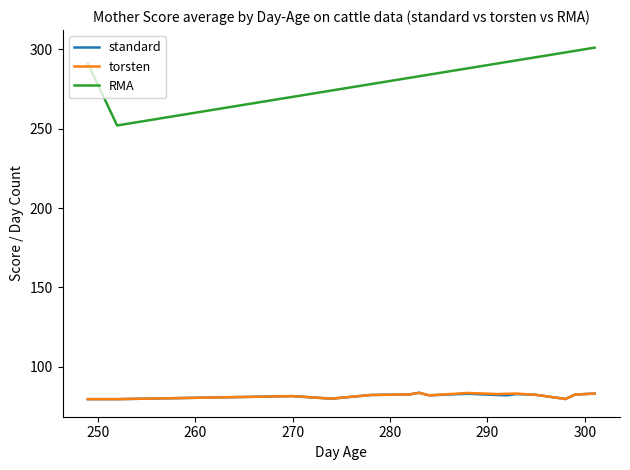

Count the number of categories in the chart.

16